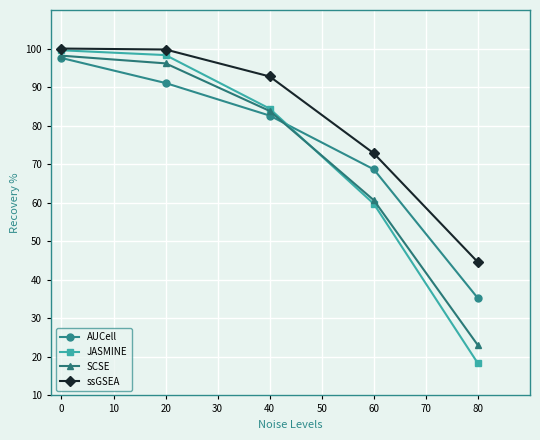

What is the difference between the highest and lowest values at 60?

13.1